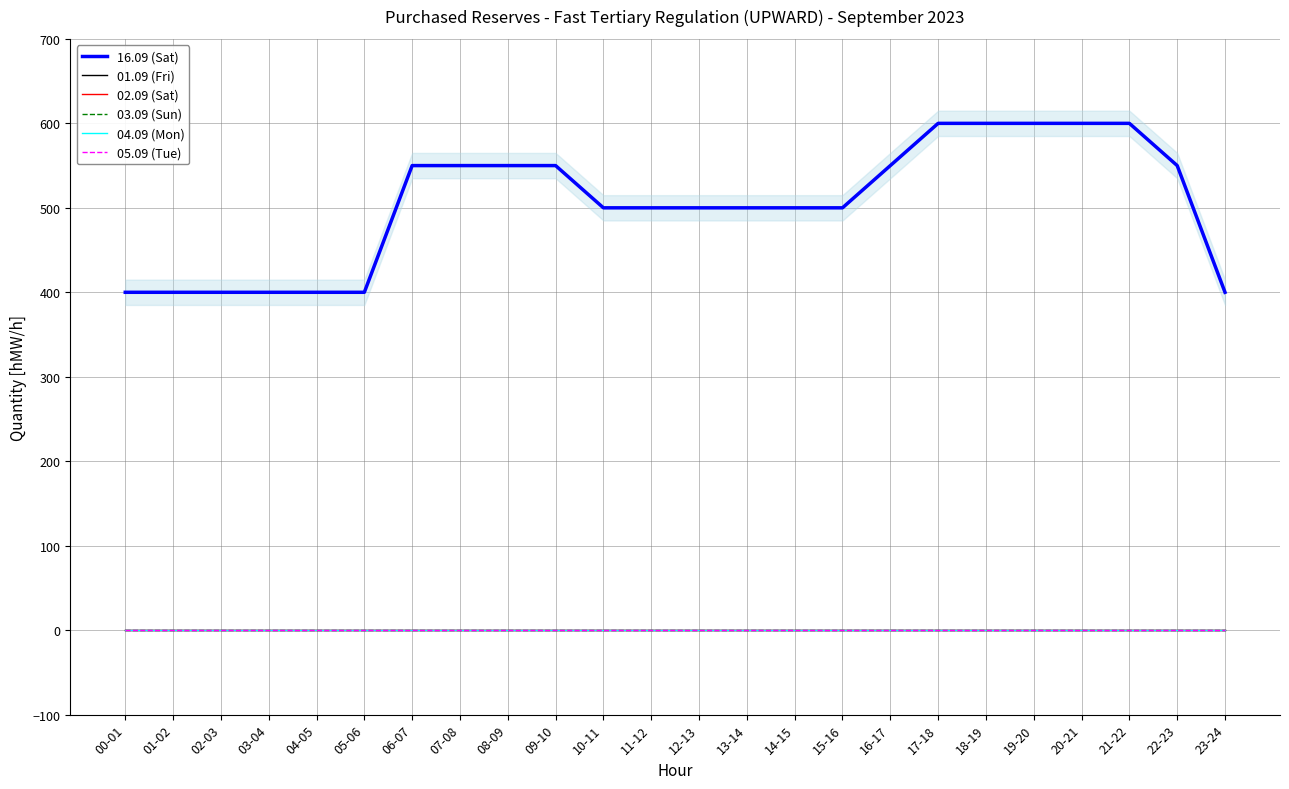

True or false: 01.09 (Fri) and 16.09 (Sat) intersect in this chart.

False